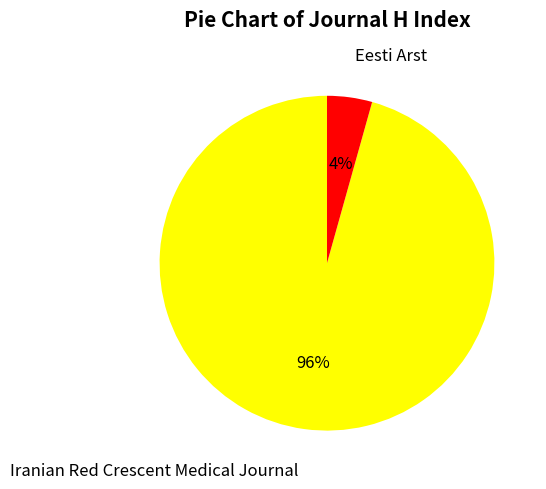

Between Iranian Red Crescent Medical Journal and Eesti Arst, which is larger?

Iranian Red Crescent Medical Journal